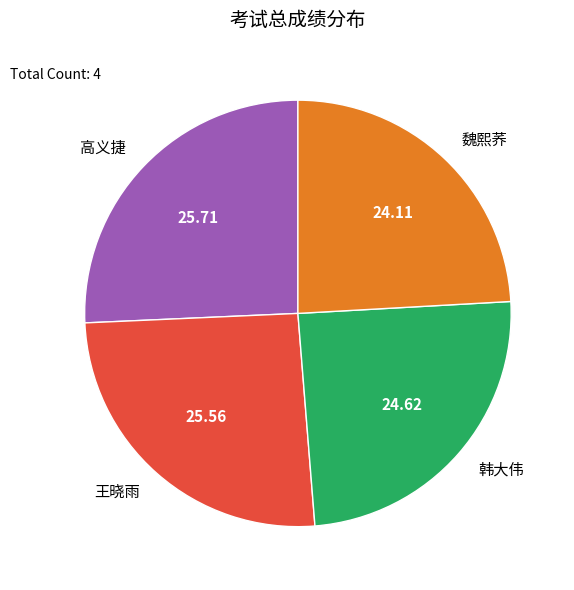

Which category has the smallest portion of the pie?

魏熙荞